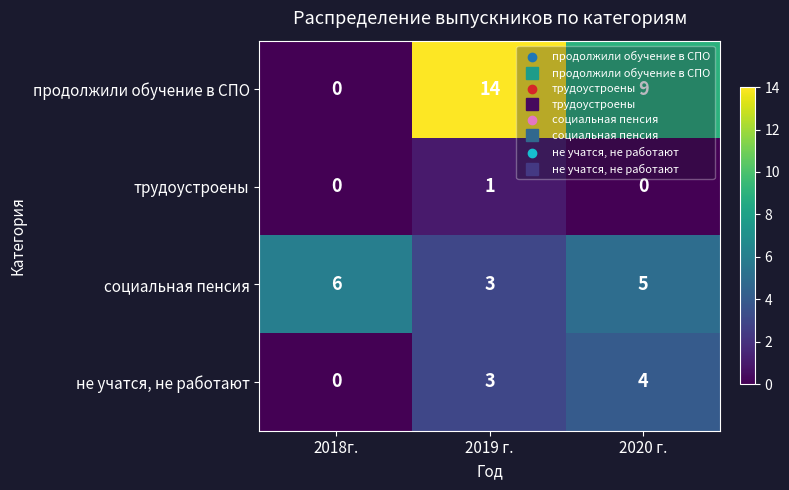

Count the социальная пенсия values in the range 3 to 6.

3